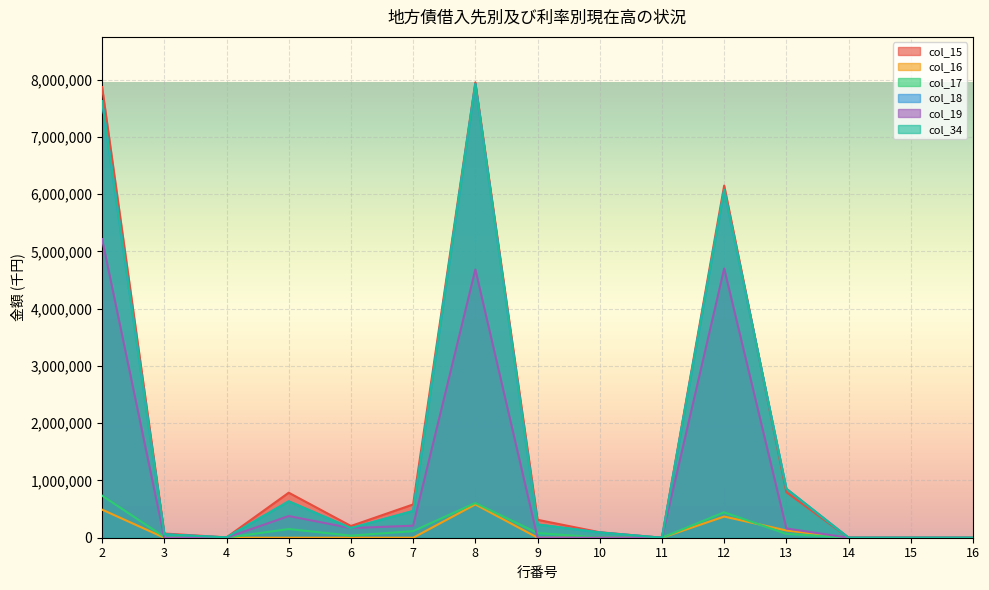

What is the difference between the col_16 values at 6 and 12?

369600